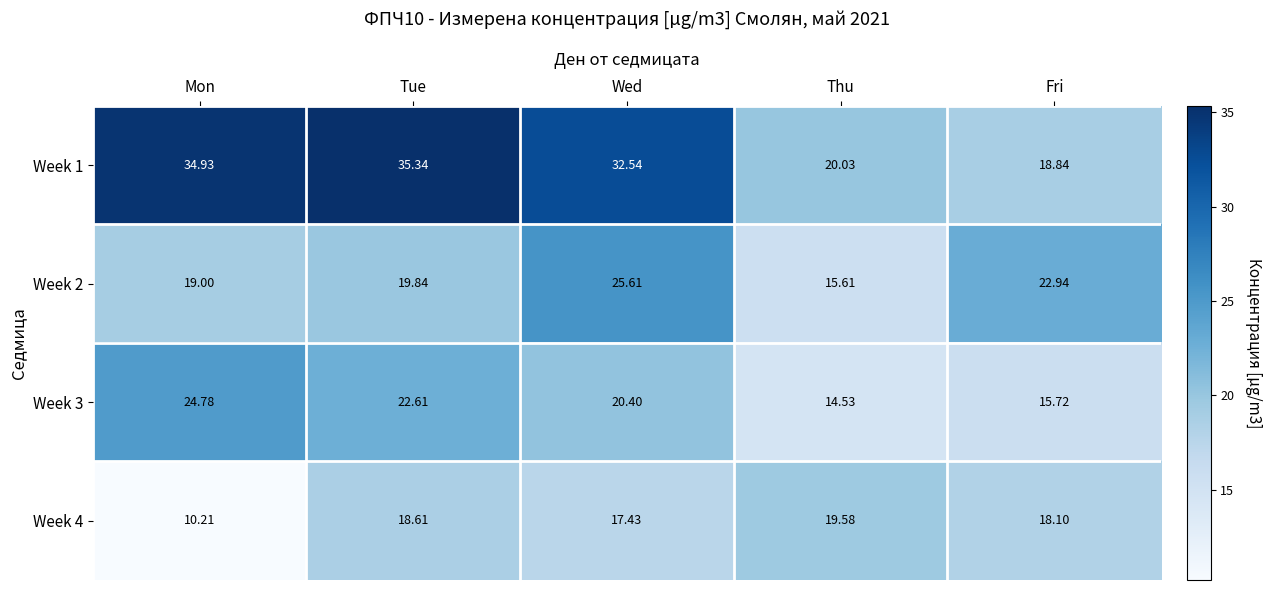

At which category is the sum across all series the highest?

Tue